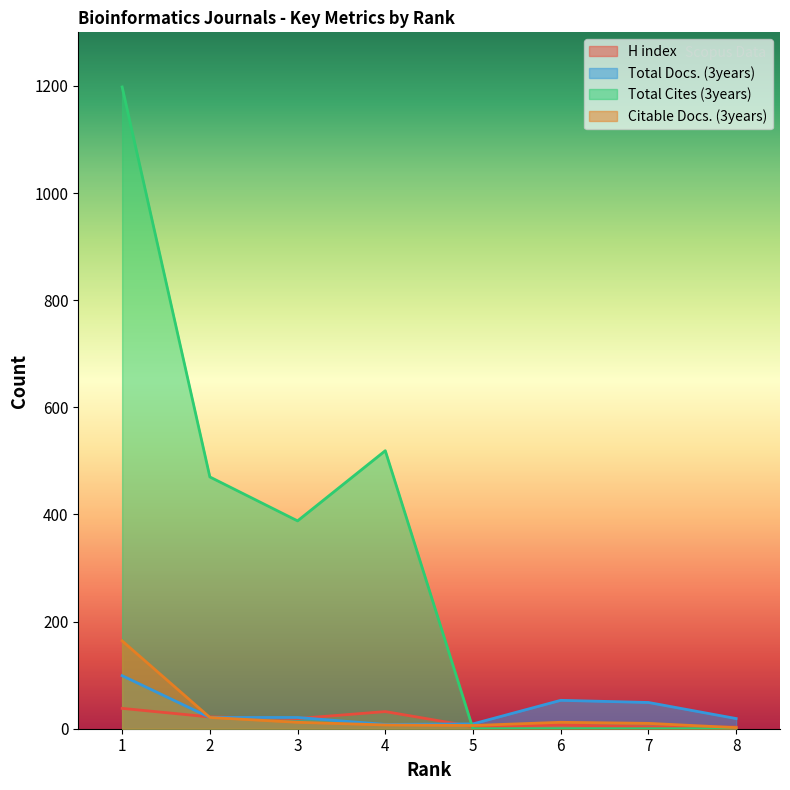

True or false: Total Docs. (3years) has a value of 49 at 7.

True